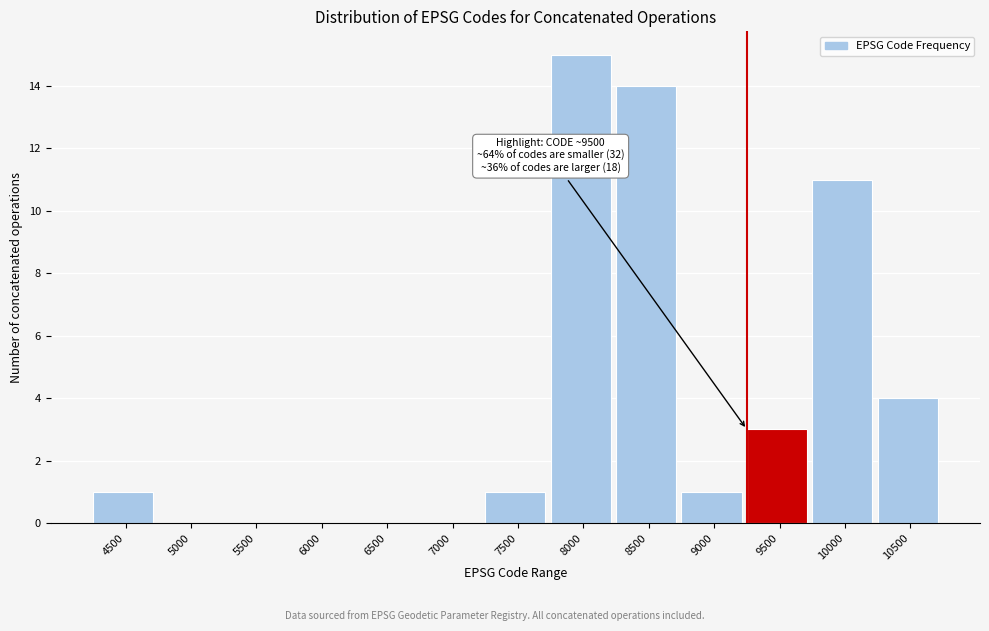

Reading right to left, what are all the values shown in this chart?

10500=4	10000=11	9500=3	9000=1	8500=14	8000=15	7500=1	7000=0	6500=0	6000=0	5500=0	5000=0	4500=1